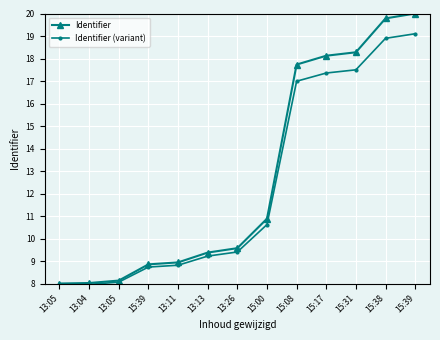

What value does the Identifier series have at 15:00?

10.9